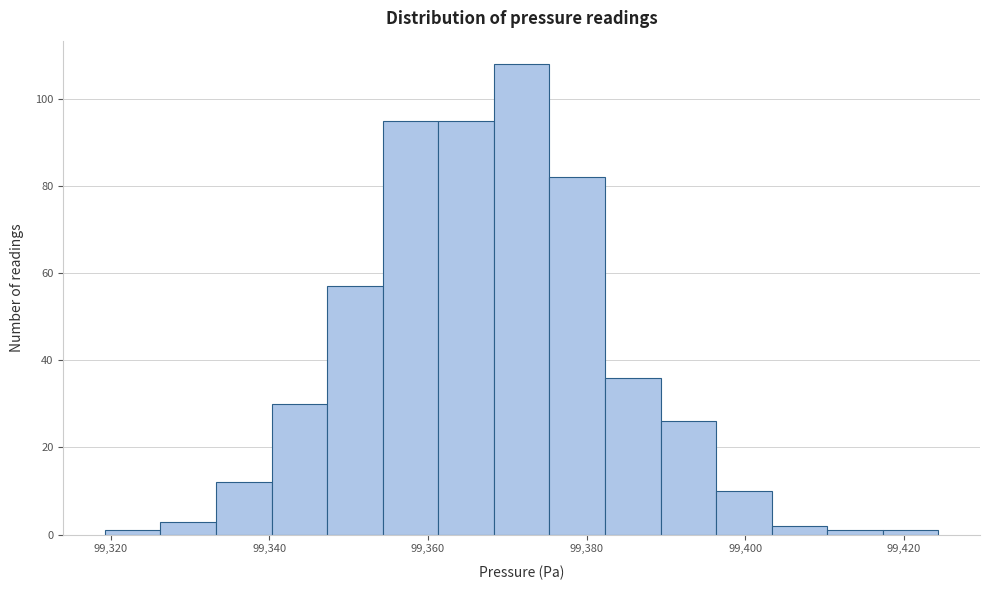

Read against the x-axis, roughly where is the centre of the tallest bar?

99372